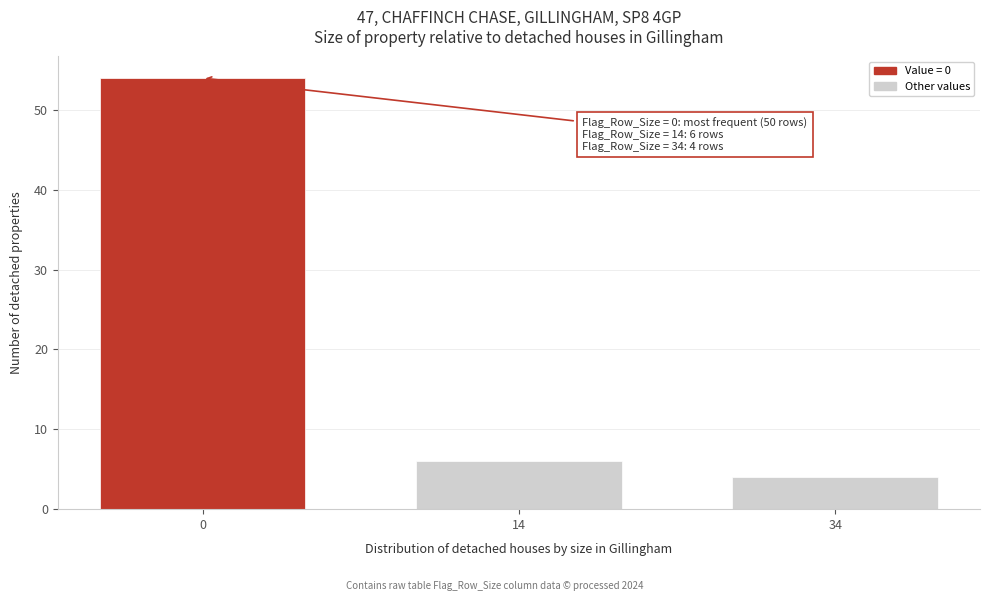

Reading left to right, what are all the values shown in this chart?

0=54	14=6	34=4